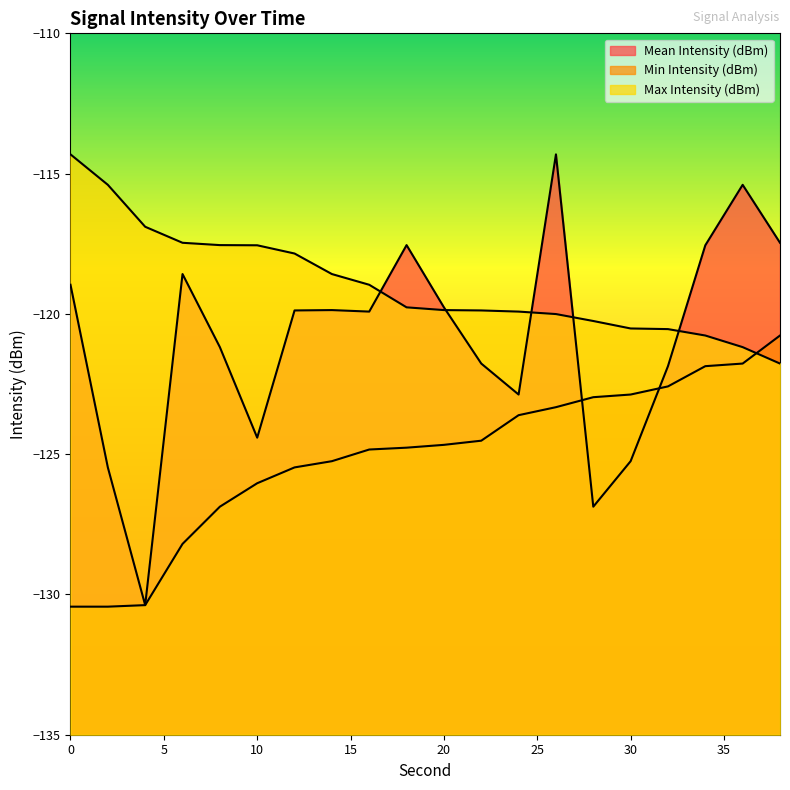

True or false: Mean Intensity (dBm) has more than 2 points higher than both neighbors.

True